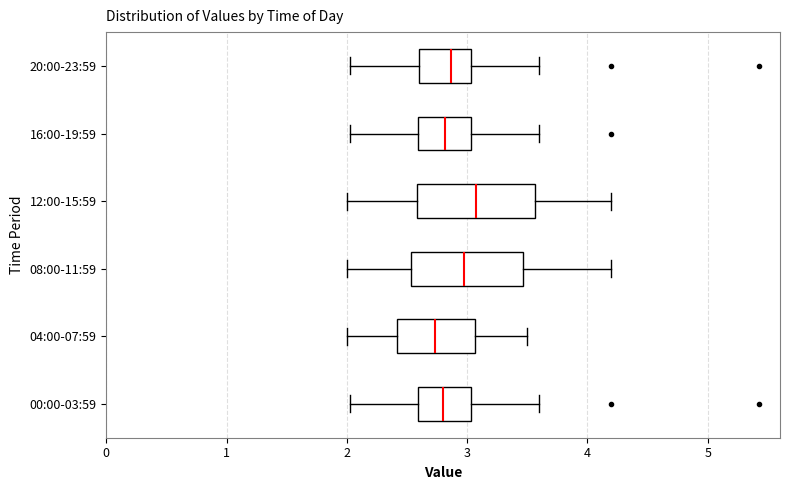

Reading bottom to top, transcribe this box plot: for each box, give where its median line is, the range the box spans, and where its two whiskers end, as read against the x-axis. The values are not printed on the chart, so give them approximately, as read against the axis.

00:00-03:59: median 2.8, box 2.6 to 3.0, whiskers 2.0 to 3.6
04:00-07:59: median 2.7, box 2.4 to 3.1, whiskers 2.0 to 3.5
08:00-11:59: median 3.0, box 2.5 to 3.5, whiskers 2.0 to 4.2
12:00-15:59: median 3.1, box 2.6 to 3.6, whiskers 2.0 to 4.2
16:00-19:59: median 2.8, box 2.6 to 3.0, whiskers 2.0 to 3.6
20:00-23:59: median 2.9, box 2.6 to 3.0, whiskers 2.0 to 3.6